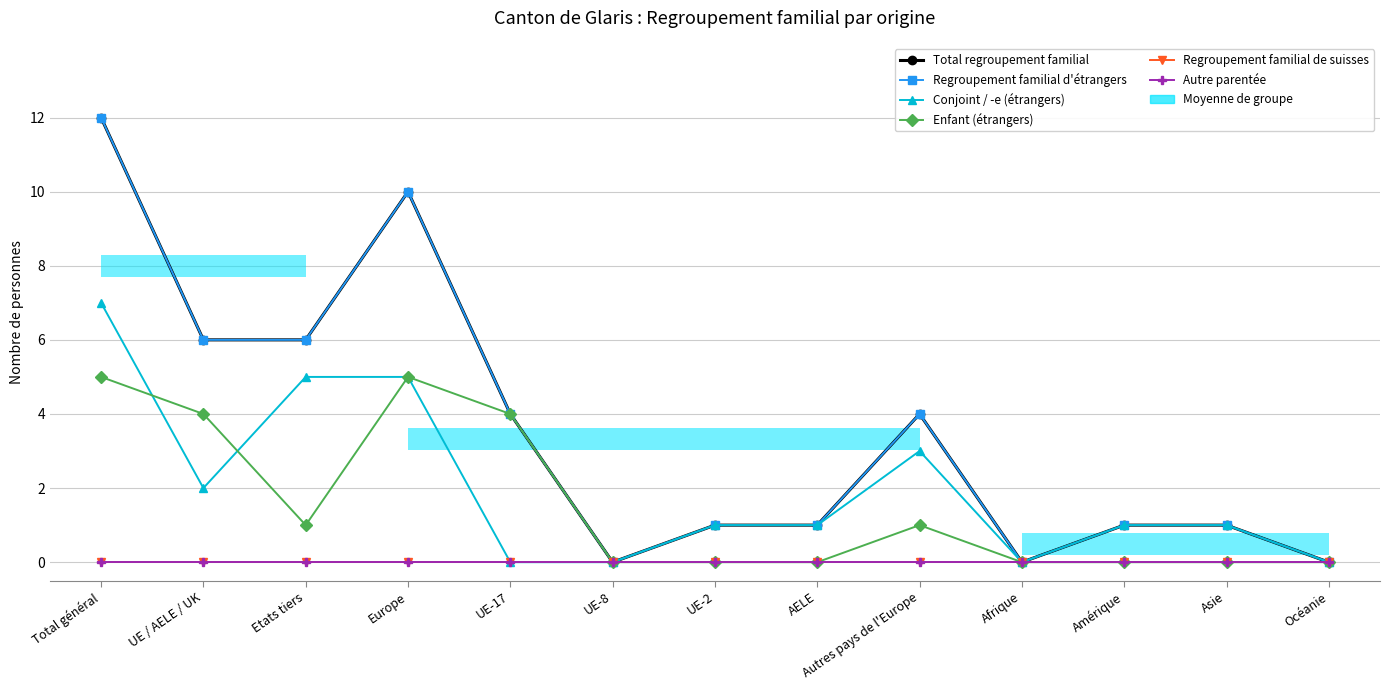

How many lines are shown in the chart?

6